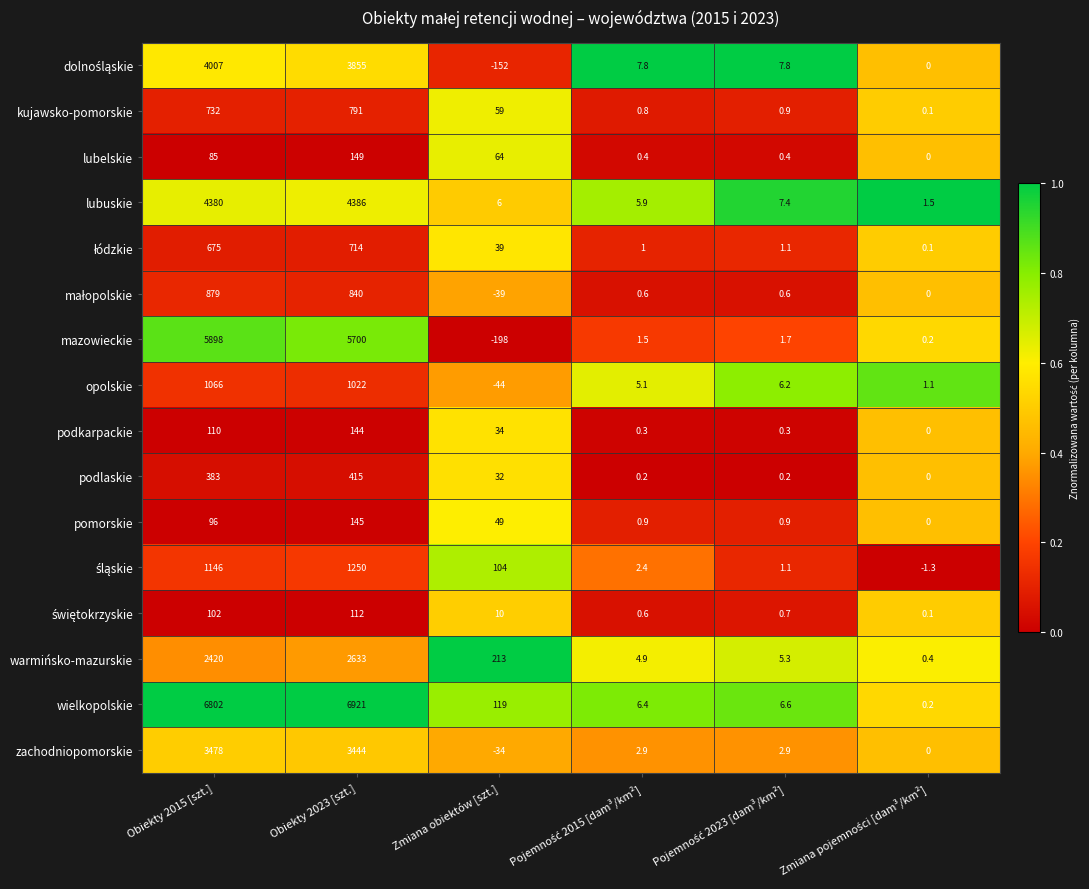

What is the minimum value for warmińsko-mazurskie?

0.4